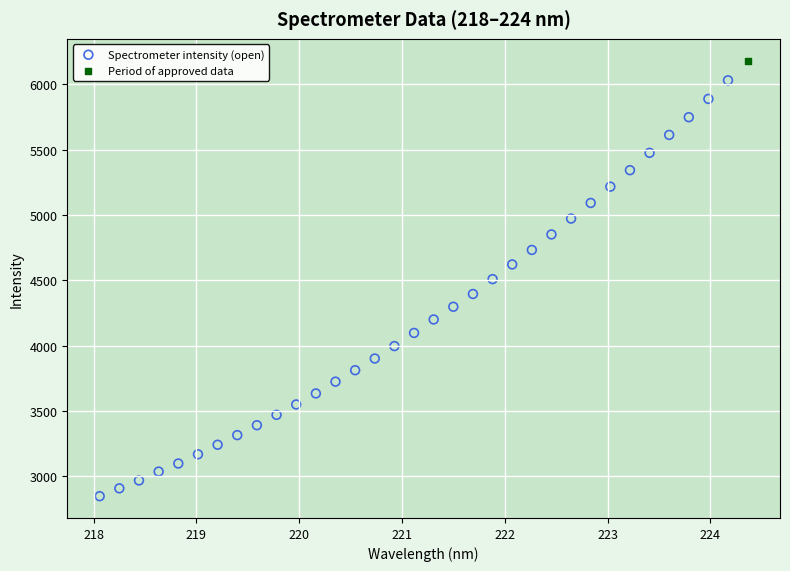

What are all the series names shown in the legend?

Spectrometer intensity (open), Period of approved data